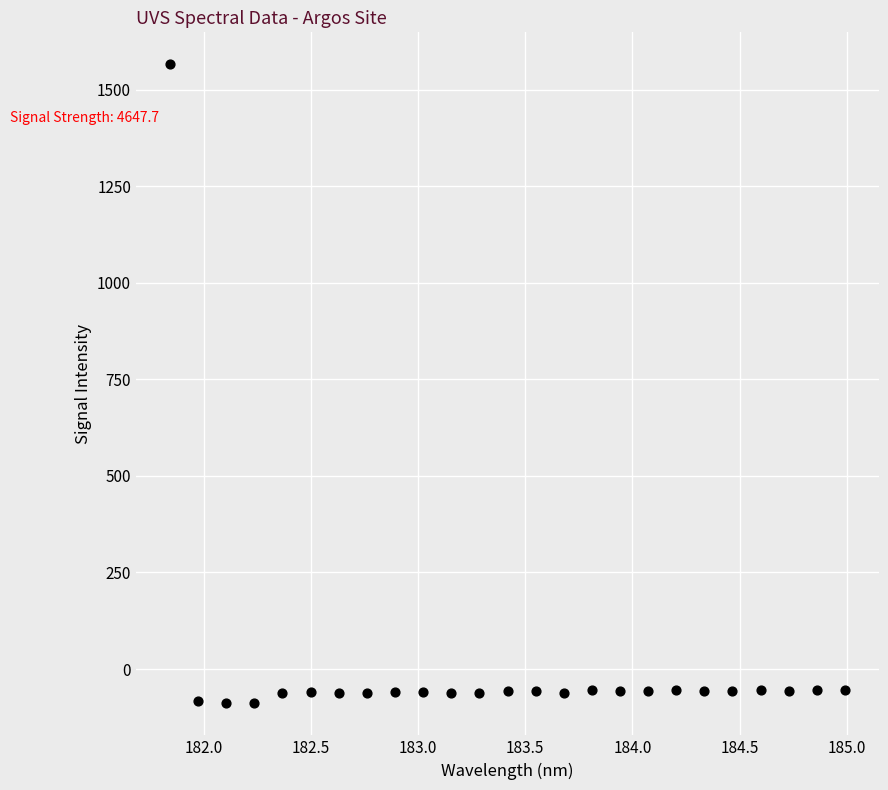

What is the range of X values (max minus min)?

3.1